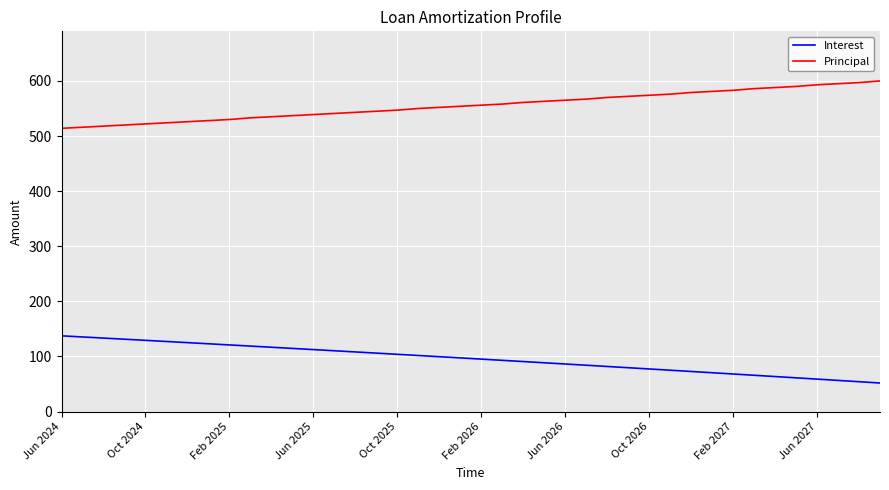

Which series has the largest total across all categories?

Principal